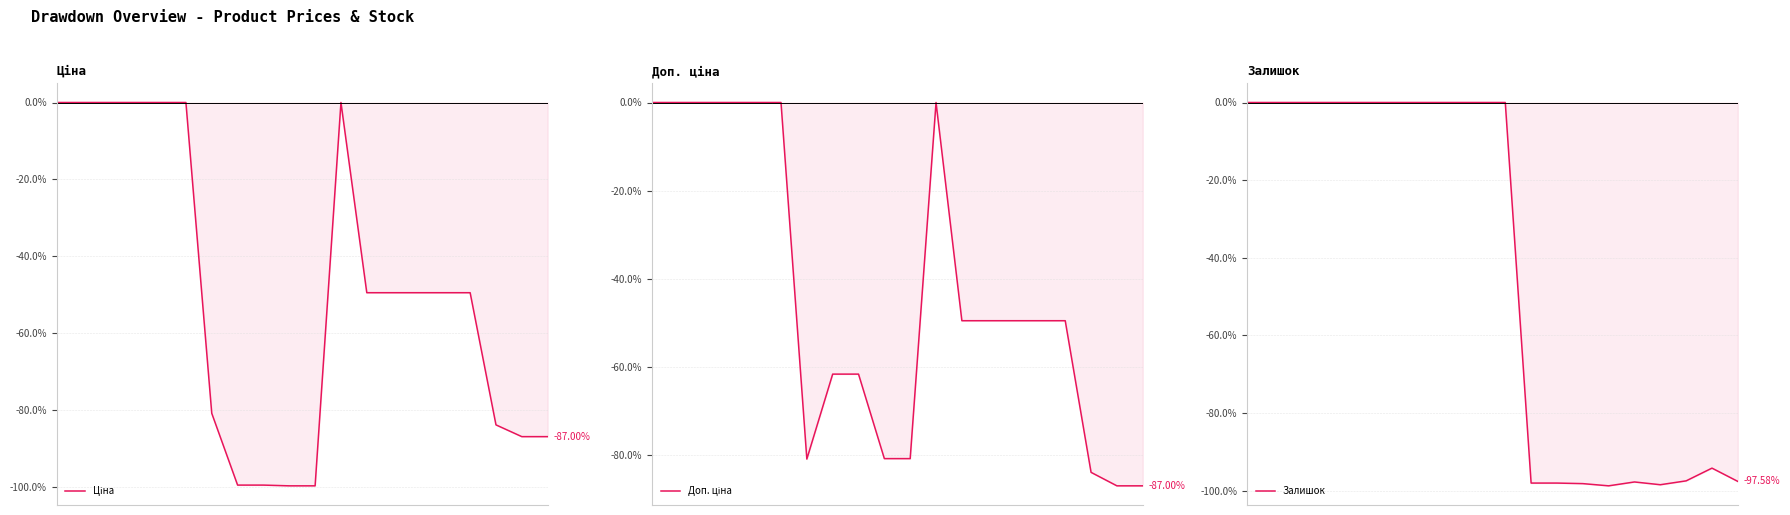

Which series has the largest total across all categories?

Доп. ціна